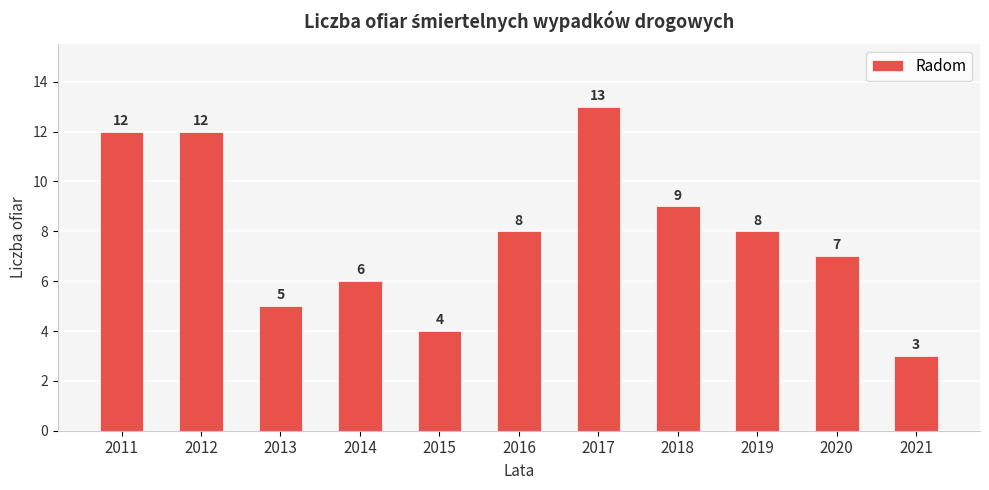

How many values are between 5 and 12?

8